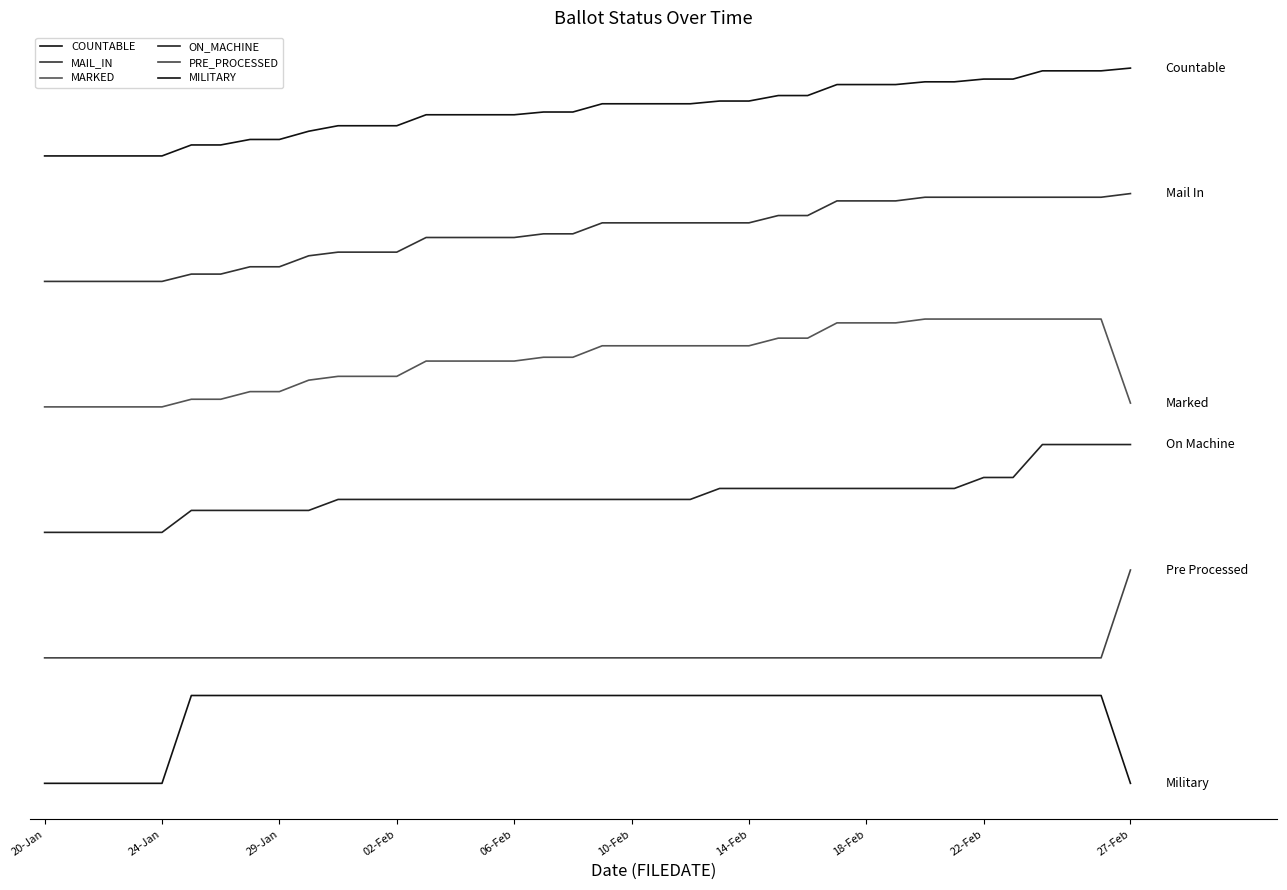

Is this an area chart (filled region under the line)?

No